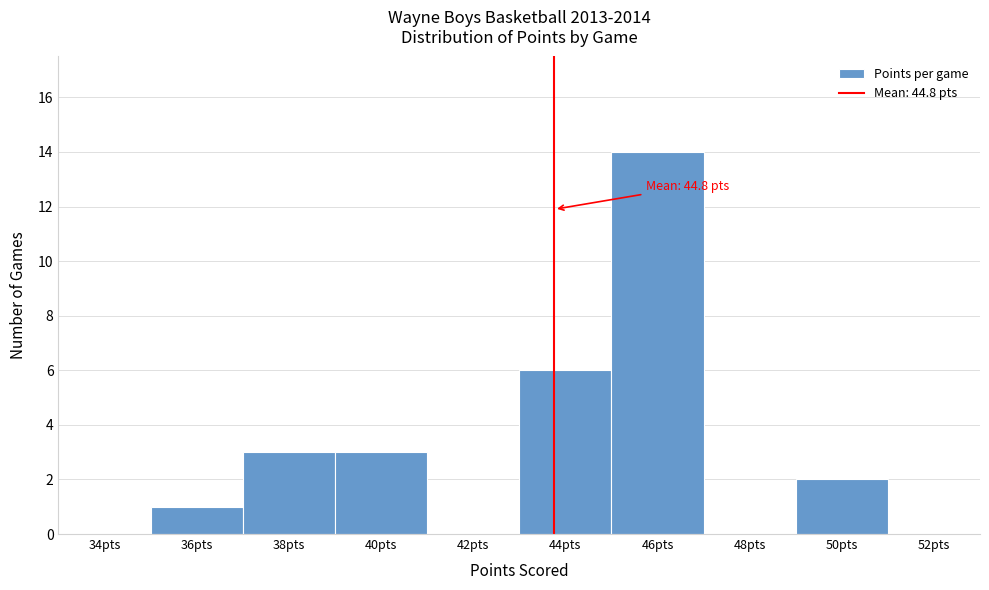

Reading left to right, extract all data points from this chart.

34pts=0	36pts=1	38pts=3	40pts=3	42pts=0	44pts=6	46pts=14	48pts=0	50pts=2	52pts=0